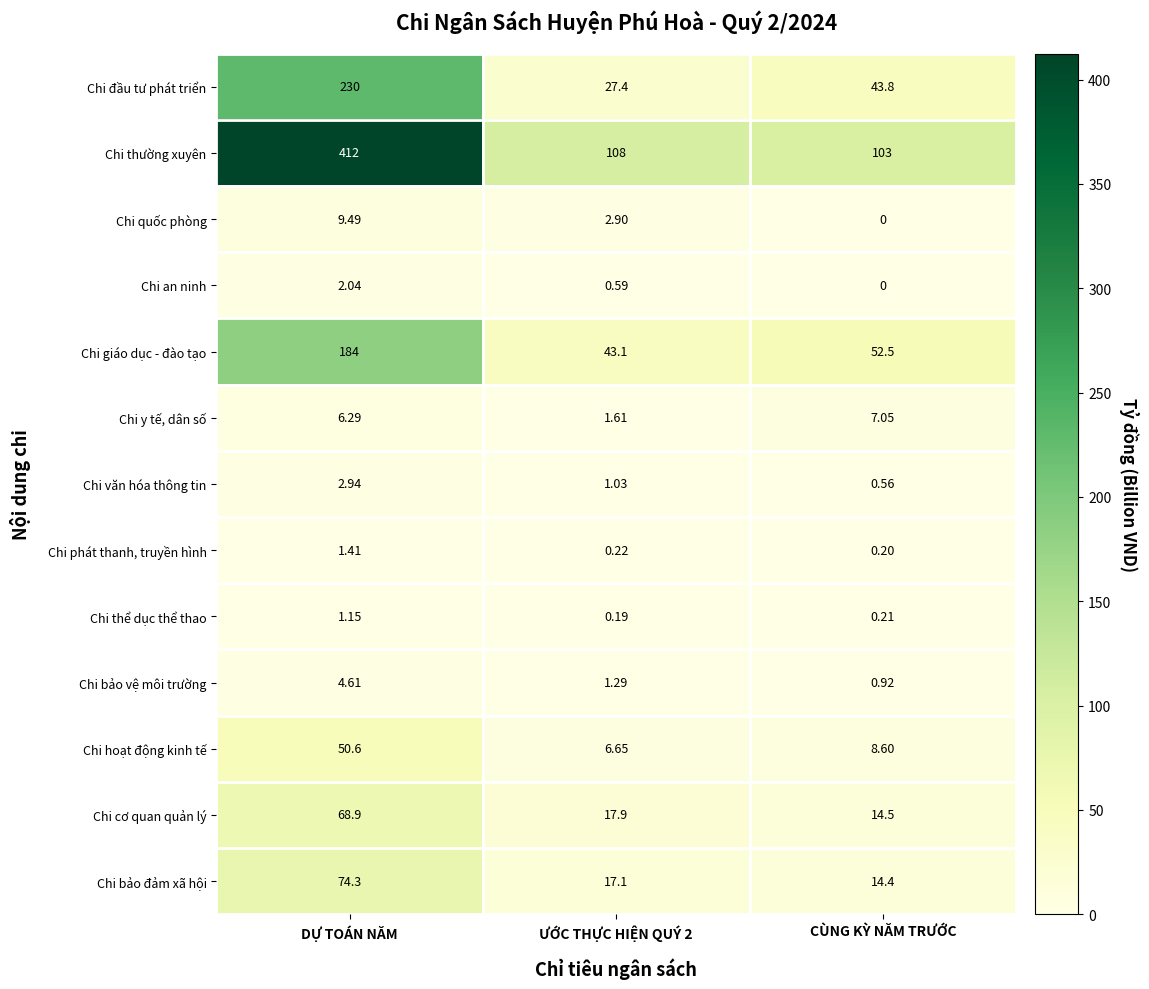

Count the number of data series in this chart.

13